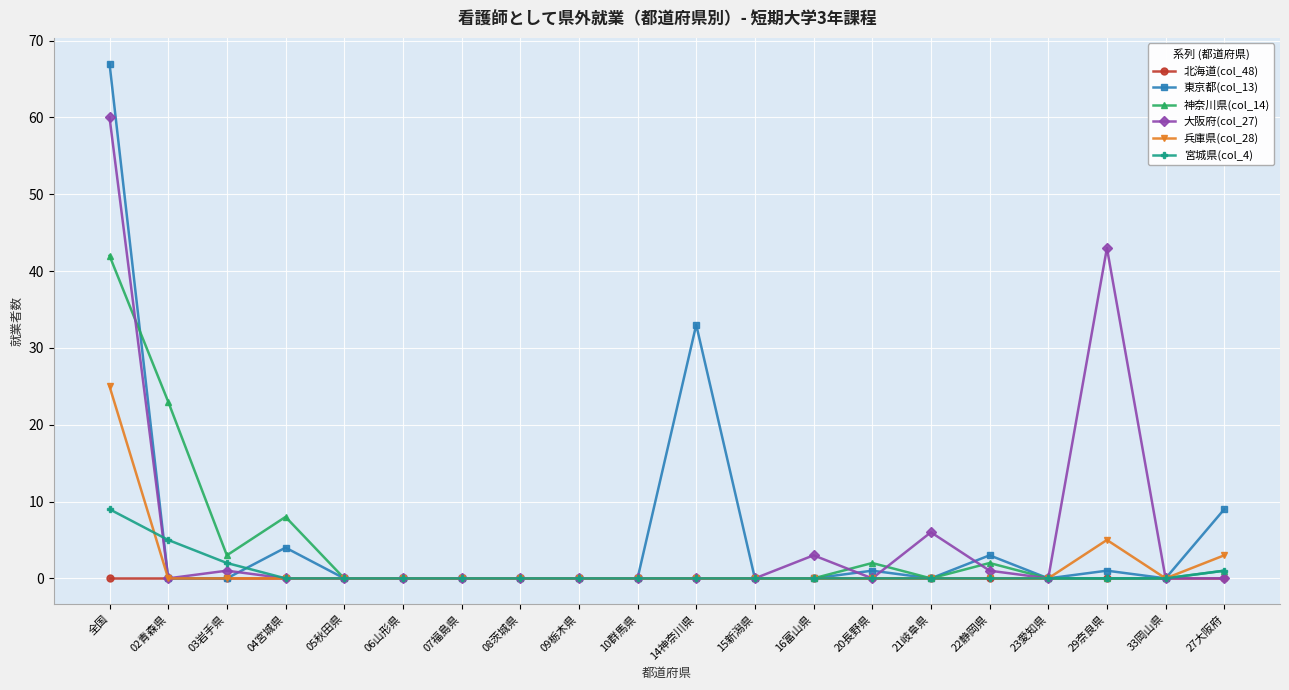

What position from the left is 21岐阜県?

15